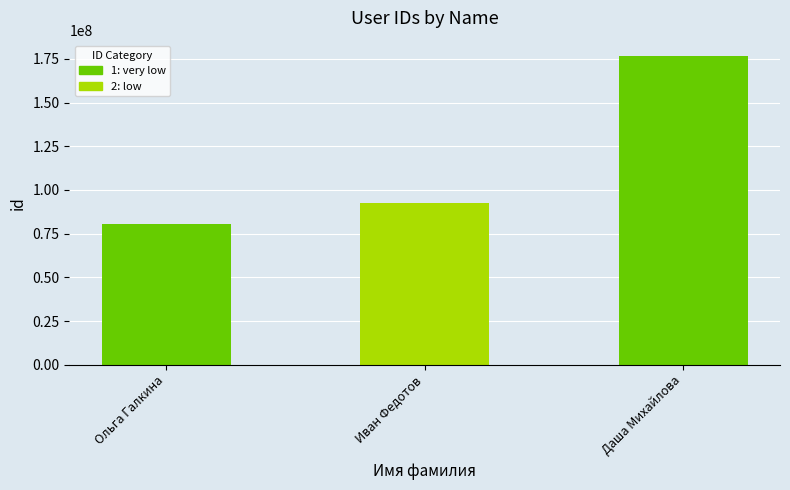

What is the smallest value displayed?

80532329